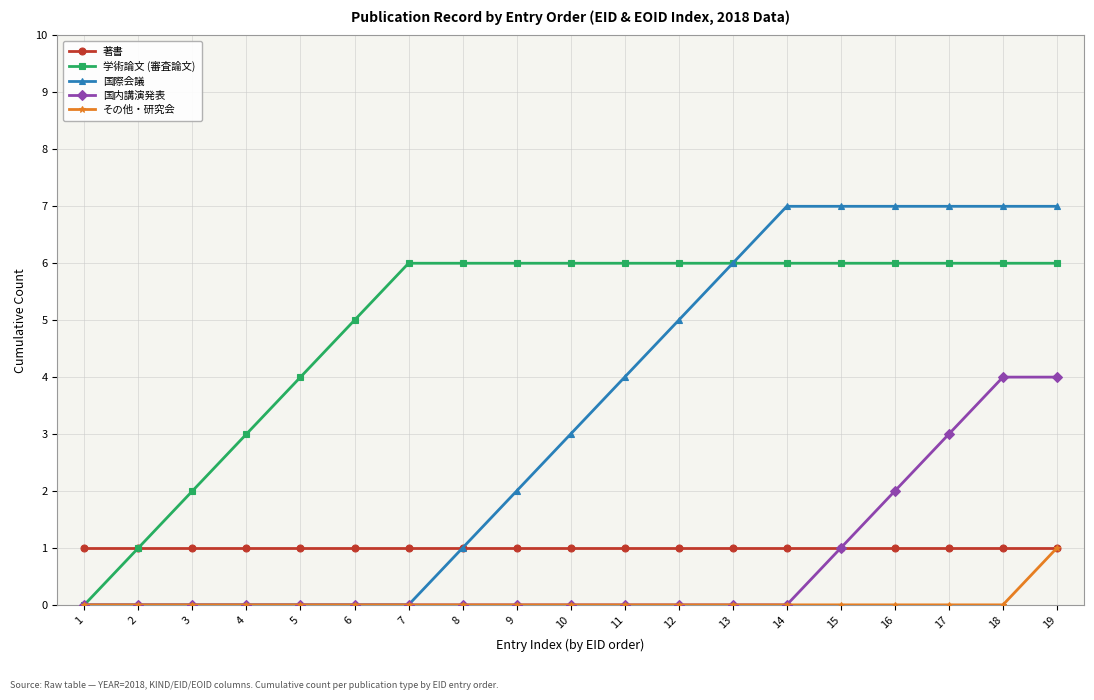

Does the chart have visible grid lines?

Yes